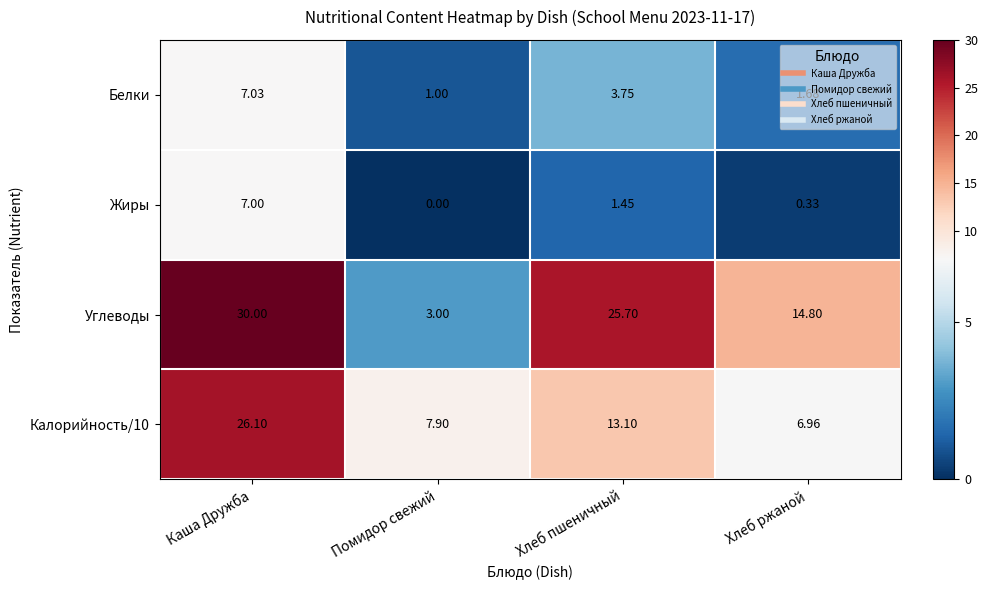

At which category does the chart reach its peak across all series?

Каша Дружба